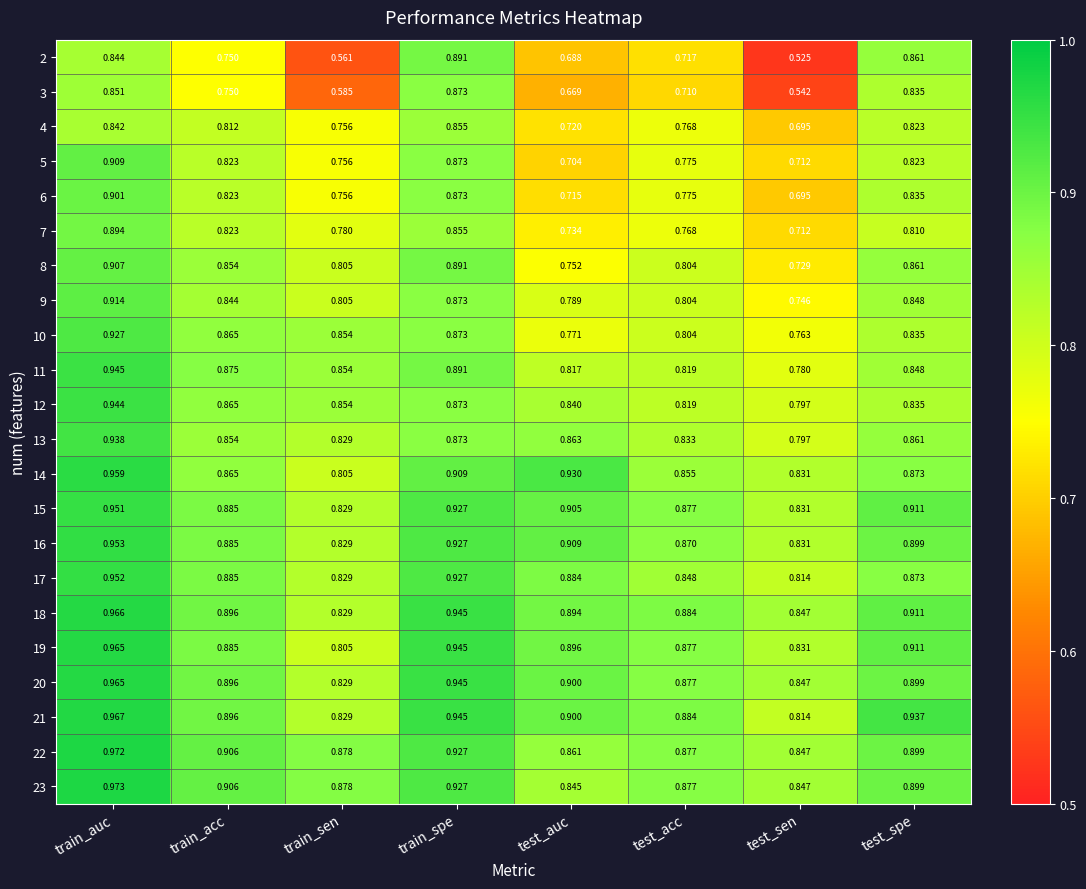

At which category is the sum across all series the highest?

train_auc